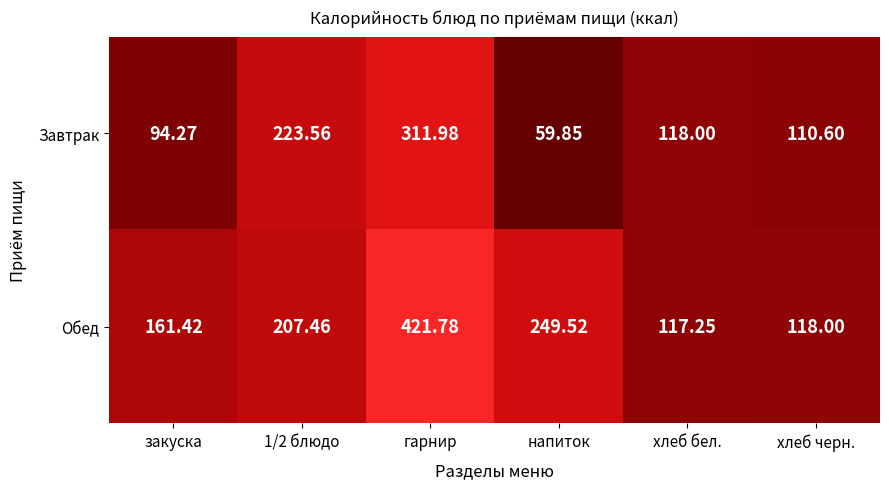

At which label is Обед closest to 269?

напиток